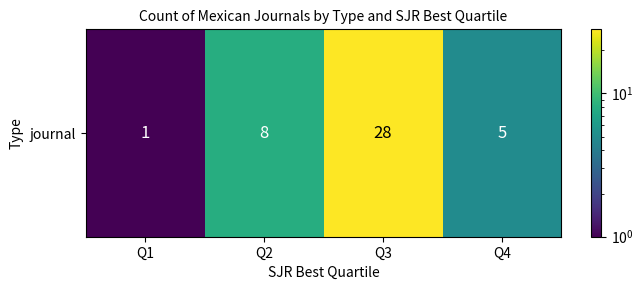

The chart shows a value of 14 at Q2. True or false?

False